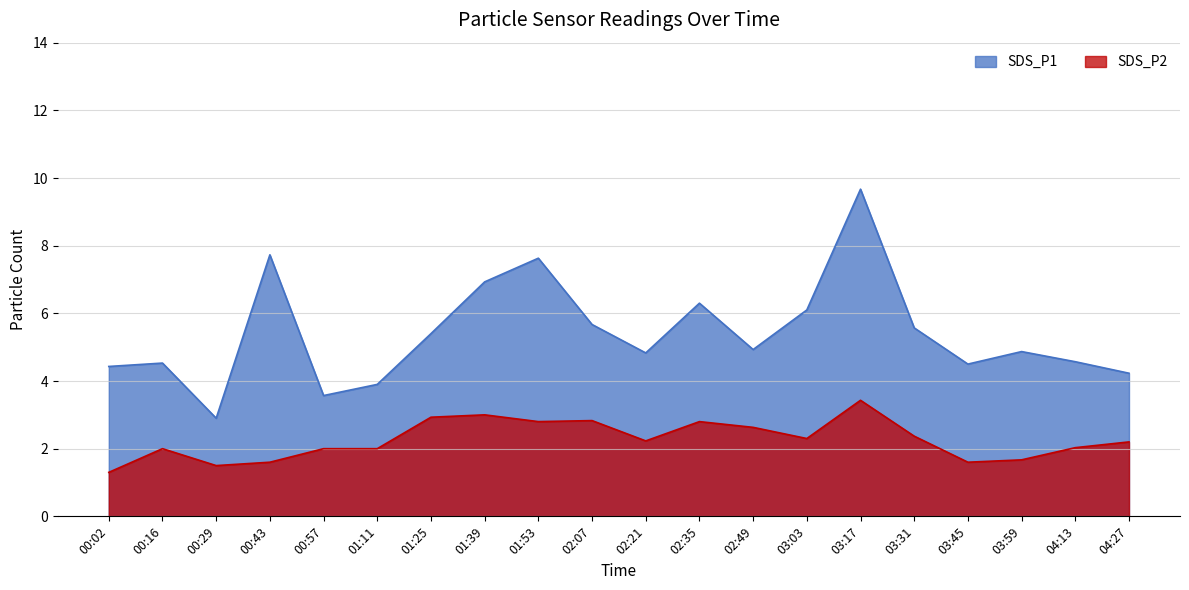

How many data points does each series have?

20